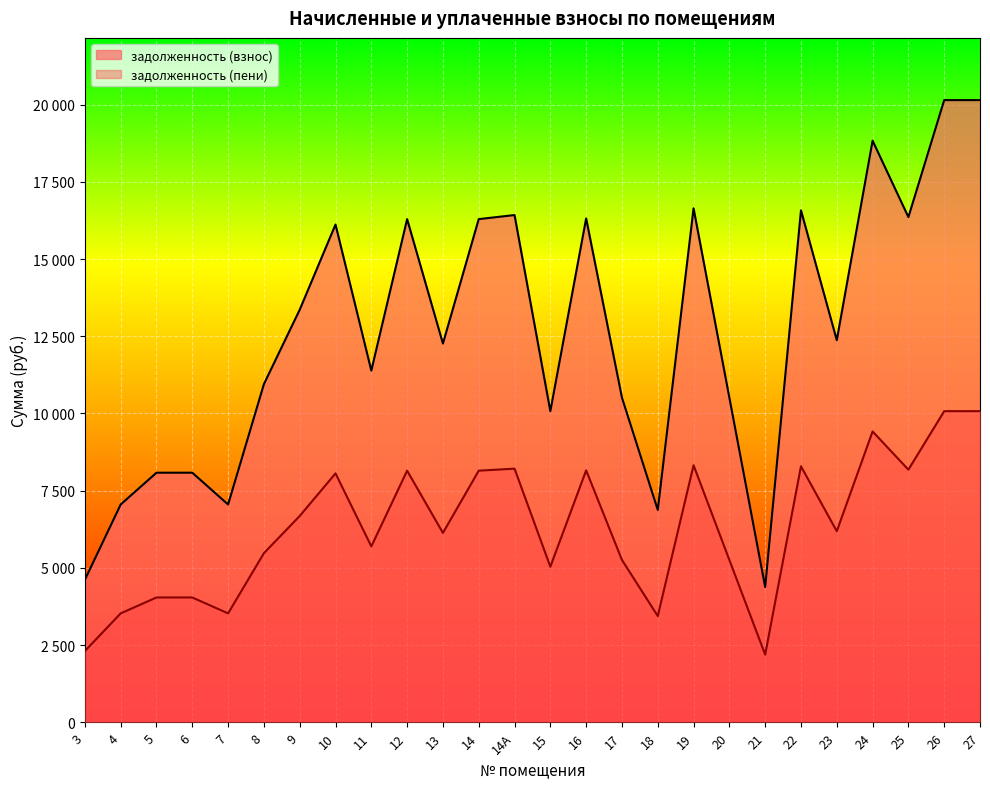

Which series has the largest total across all categories?

задолженность (взнос)